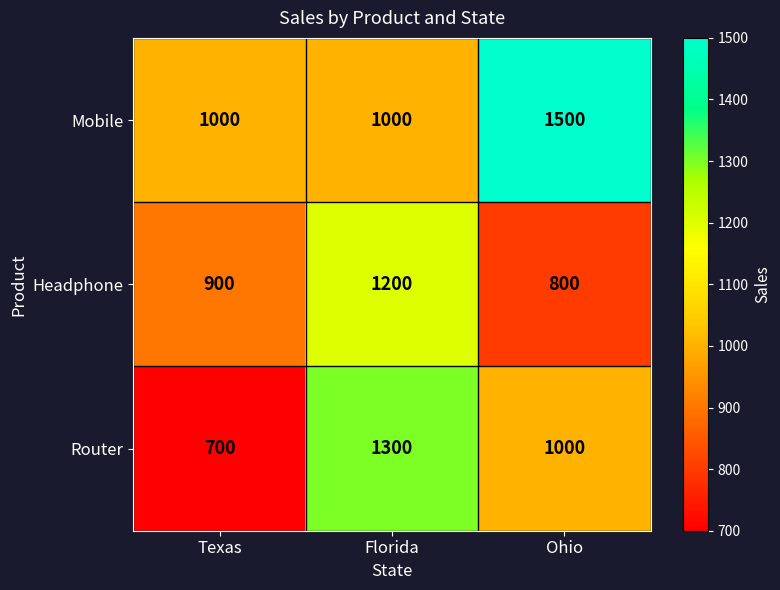

At how many categories does at least one series exceed 1442?

1